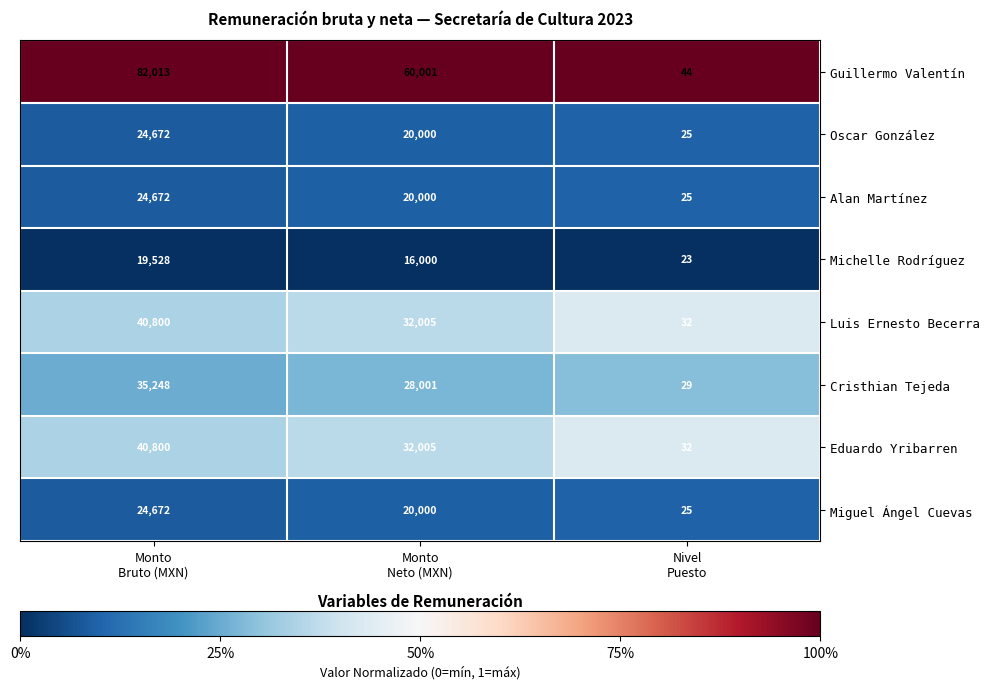

Reading left to right, list all the values displayed in this chart.

Guillermo Valentín: 82013	60001	44
Oscar González: 24672	20000	25
Alan Martínez: 24672	20000	25
Michelle Rodríguez: 19528	16000	23
Luis Ernesto Becerra: 40800	32005	32
Cristhian Tejeda: 35248	28001	29
Eduardo Yribarren: 40800	32005	32
Miguel Ángel Cuevas: 24672	20000	25